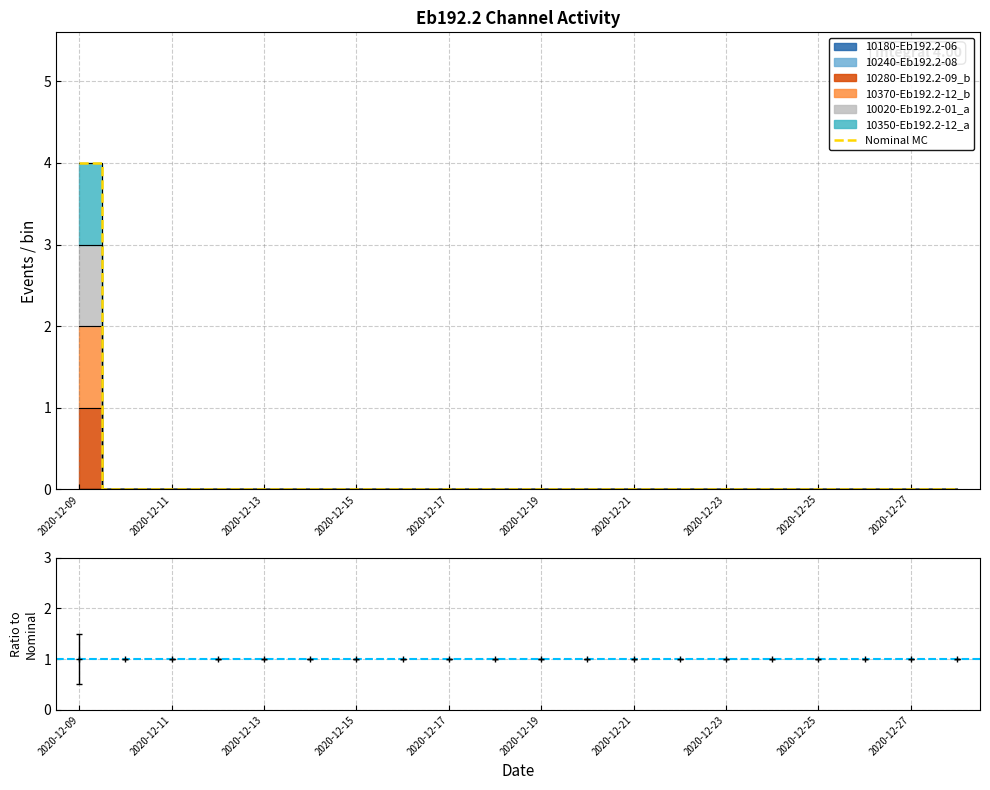

How many values are between 0 and 1?

19